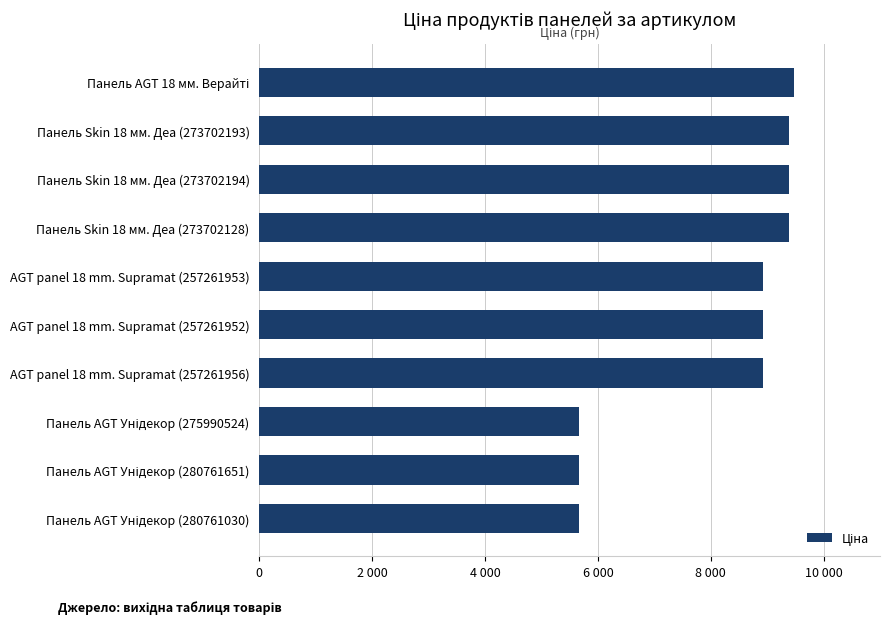

Are the bars horizontal?

Yes